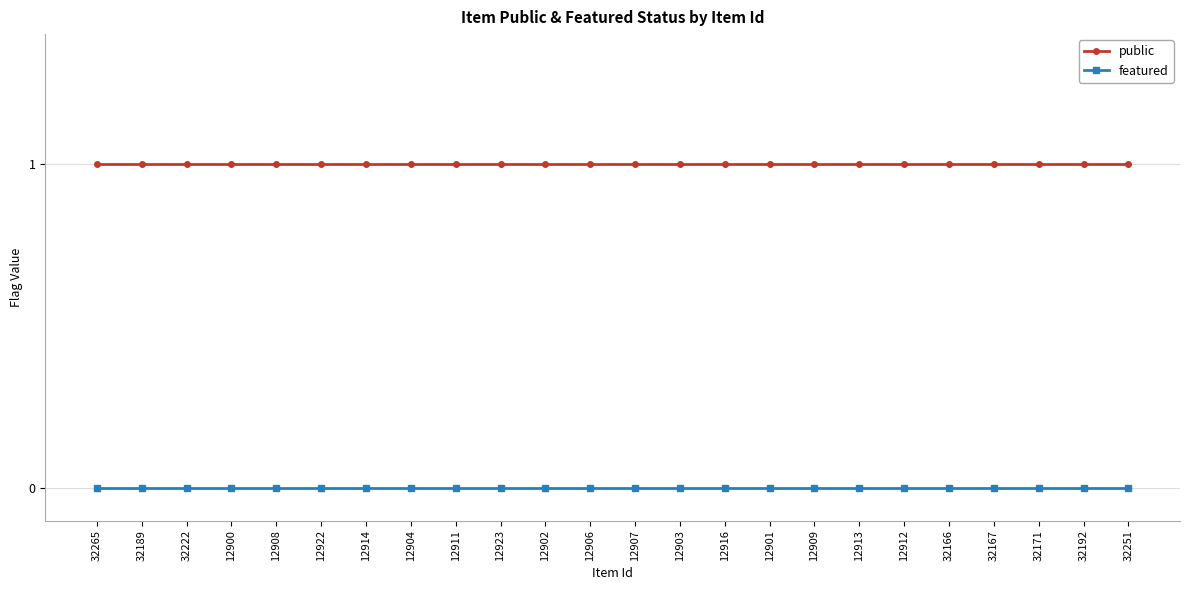

At 32171, list the series in order from largest to smallest.

public, featured